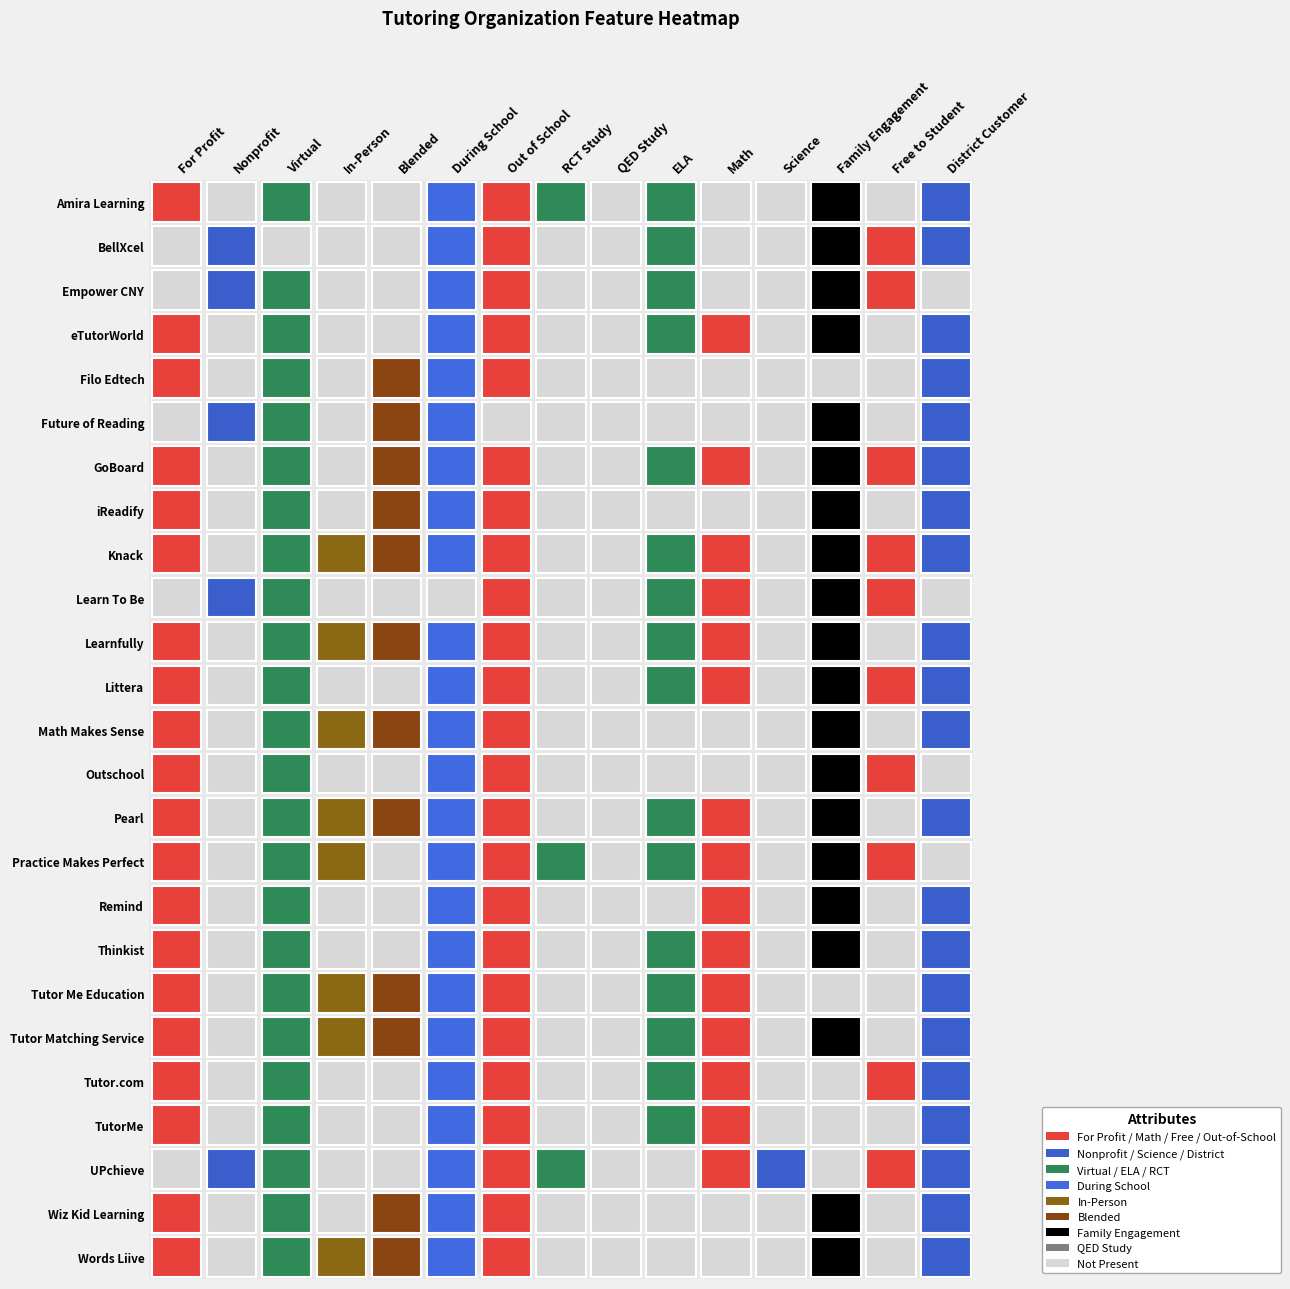

Count the Words Liive values in the range 0 to 1.

15